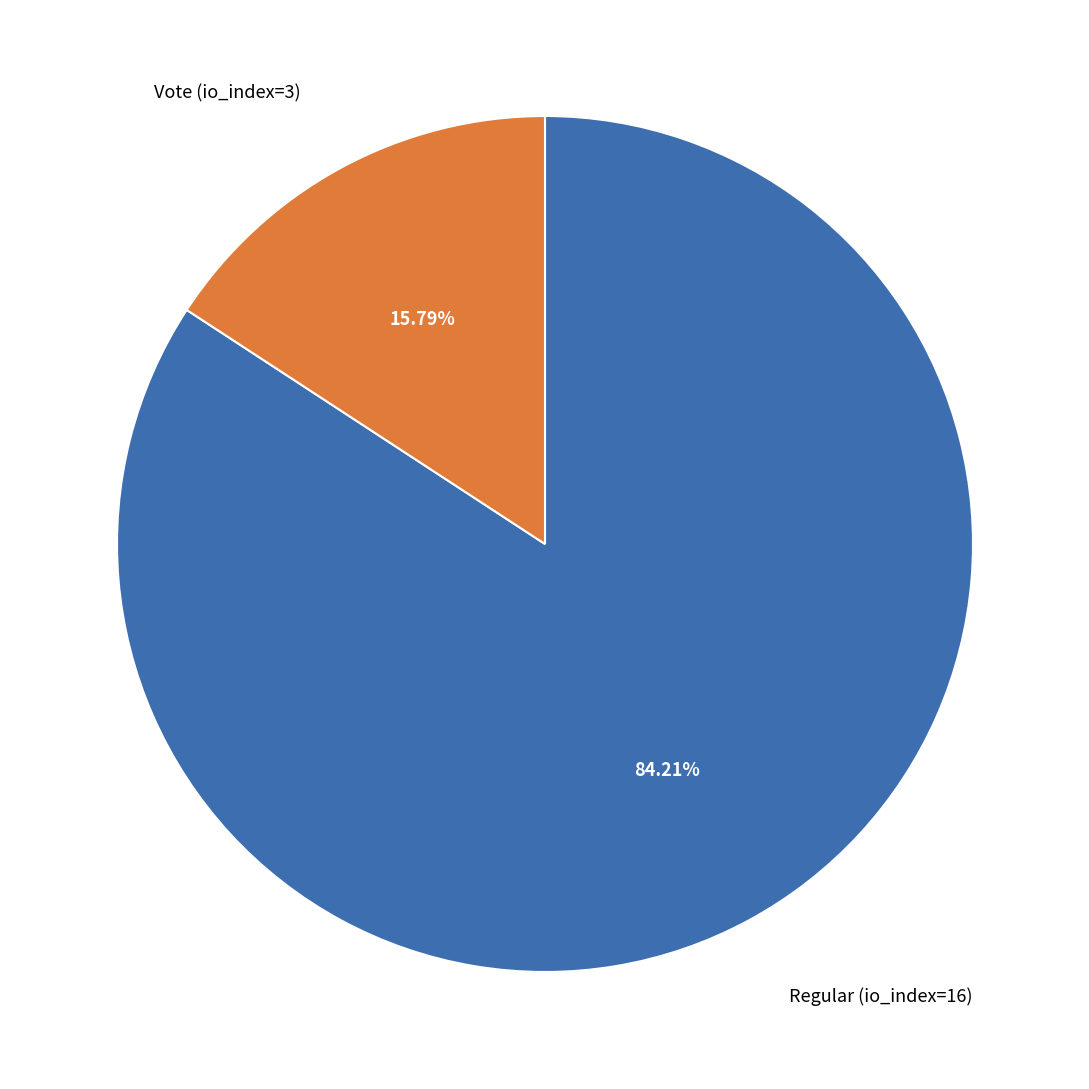

Does Regular (io_index=16) account for over 50% of the chart?

Yes